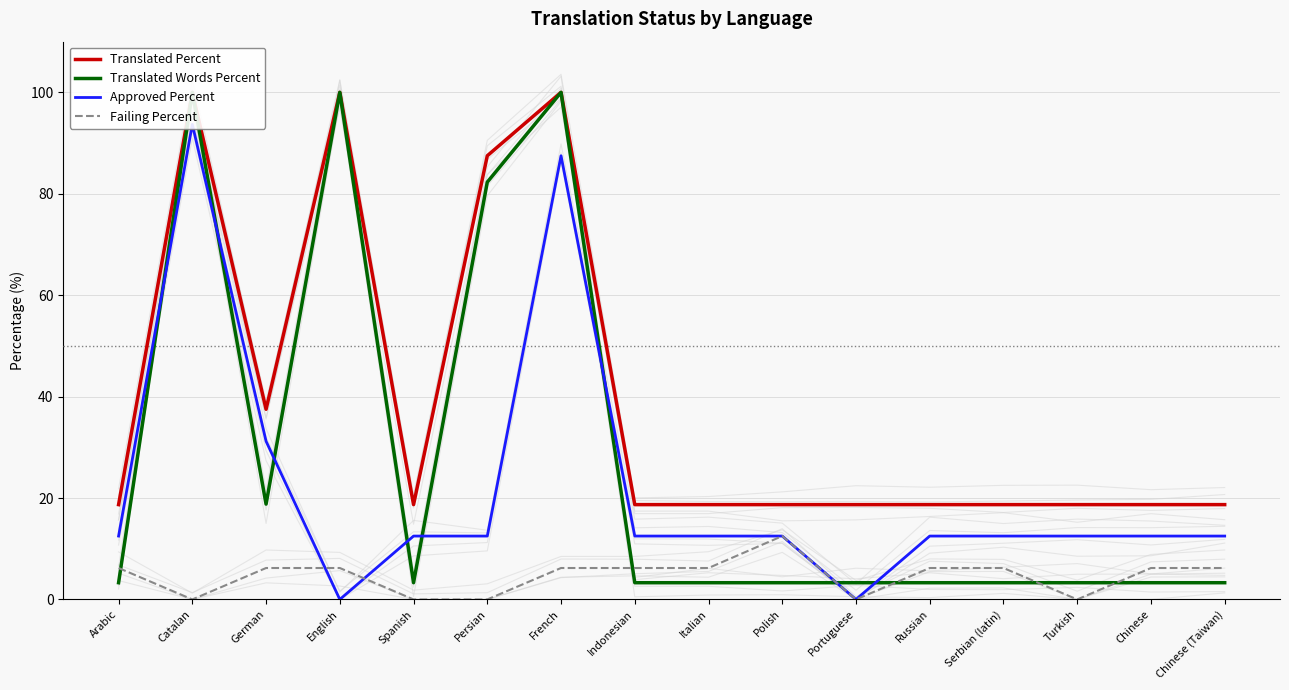

What is the value of the Translated Words Percent point at the 7th from the left?

100.0